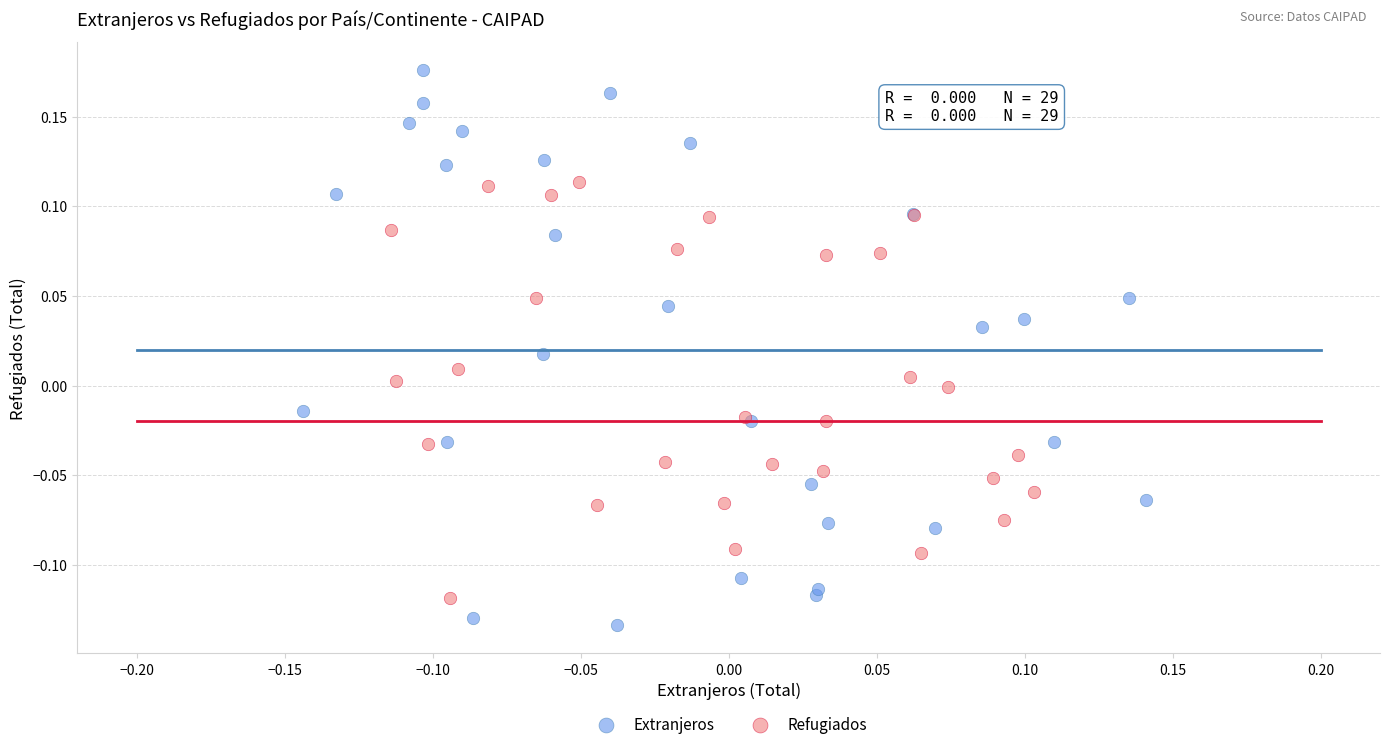

What are all the series names shown in the legend?

Extranjeros, Refugiados